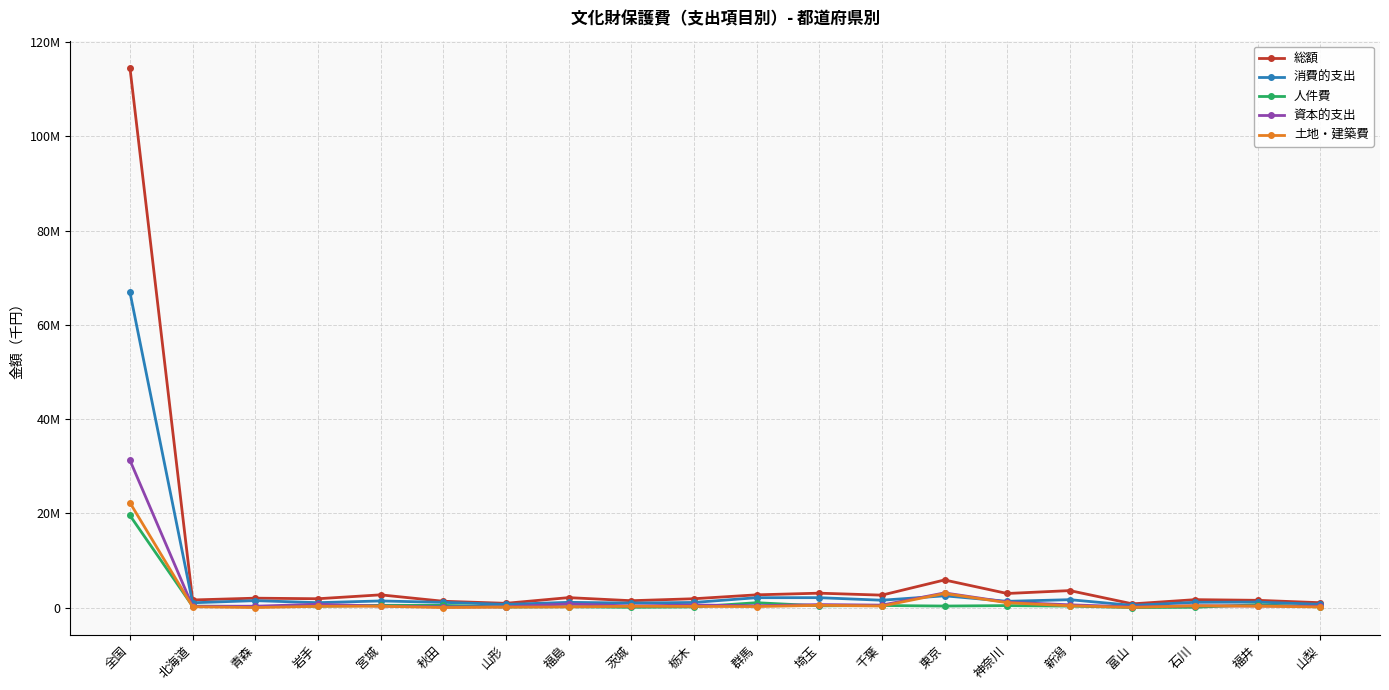

What is the difference between the second highest and minimum values in the 消費的支出 series?

2027893